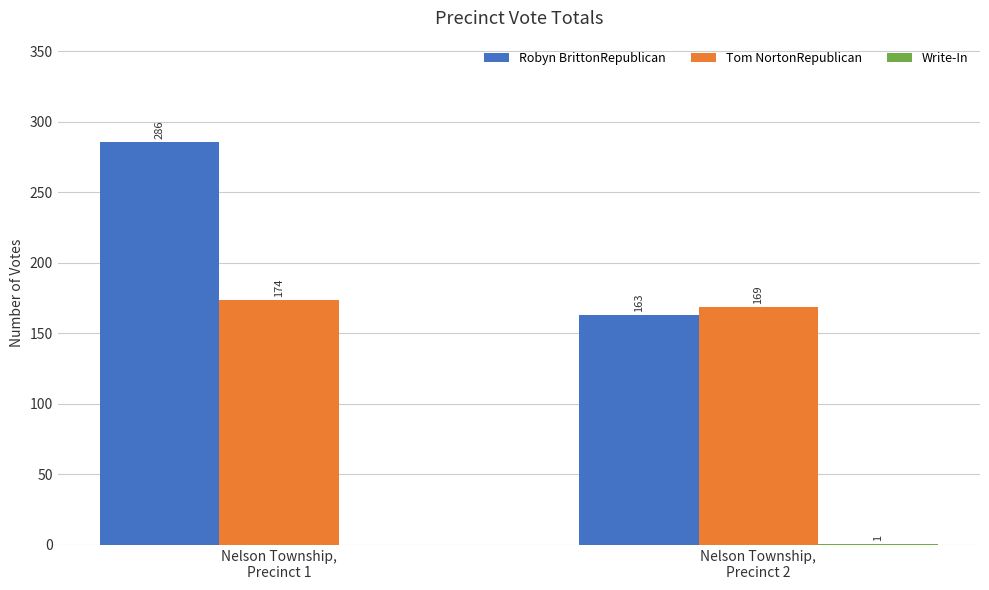

What is the greatest value displayed?

286